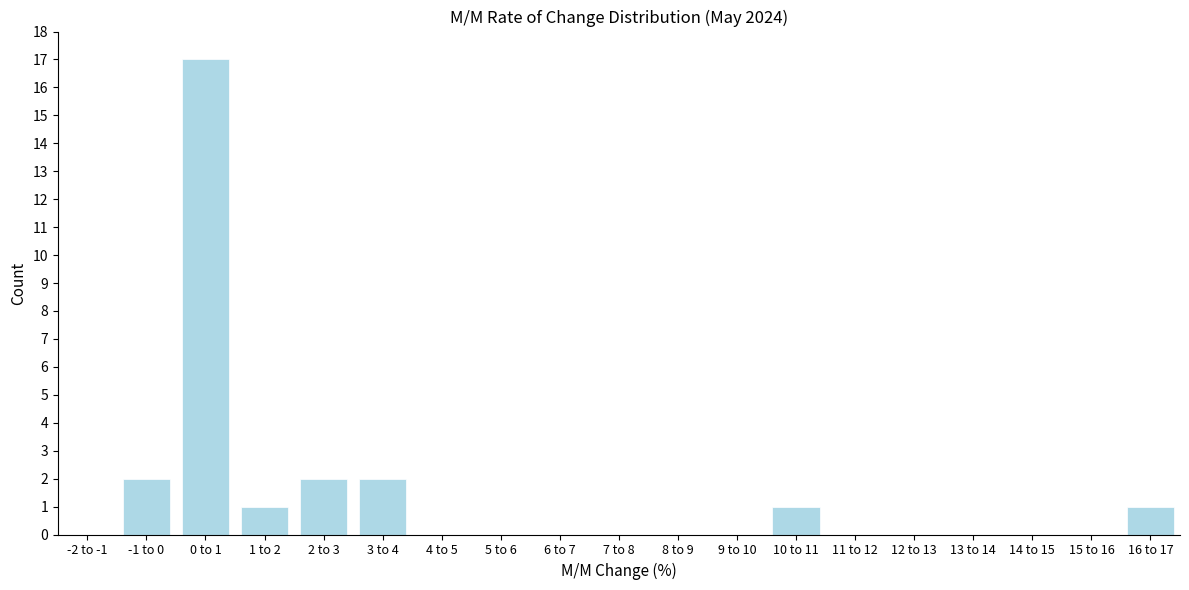

Reading left to right, transcribe all the data shown in this chart.

-2 to -1=0	-1 to 0=2	0 to 1=17	1 to 2=1	2 to 3=2	3 to 4=2	4 to 5=0	5 to 6=0	6 to 7=0	7 to 8=0	8 to 9=0	9 to 10=0	10 to 11=1	11 to 12=0	12 to 13=0	13 to 14=0	14 to 15=0	15 to 16=0	16 to 17=1